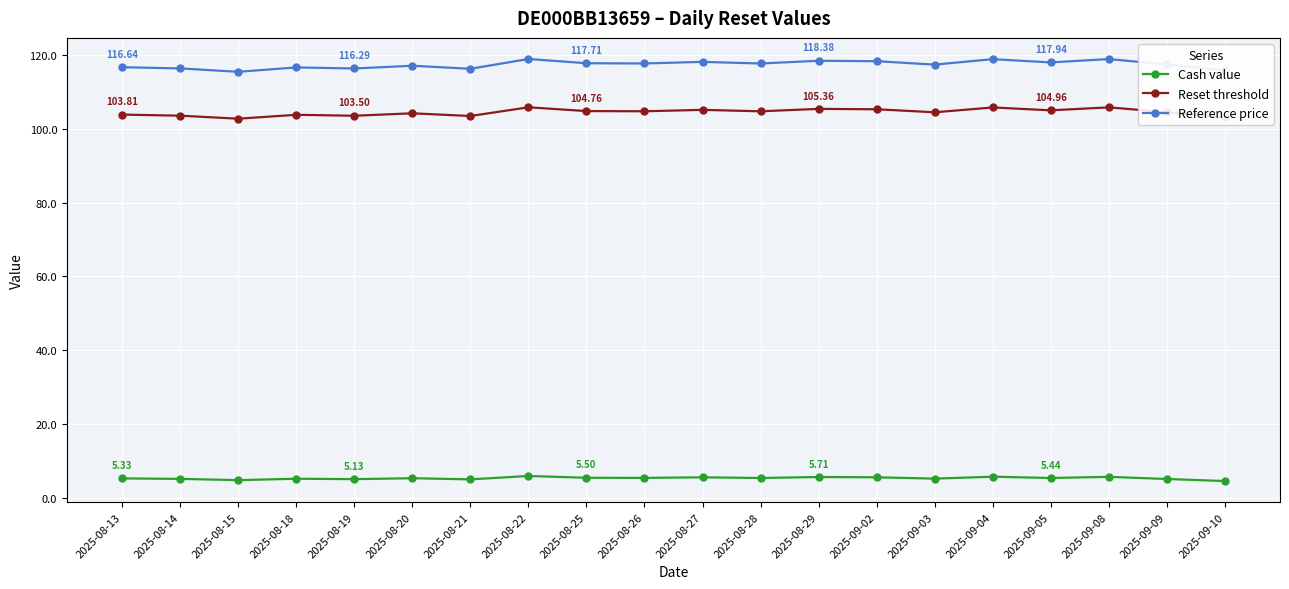

How many lines are shown in the chart?

3